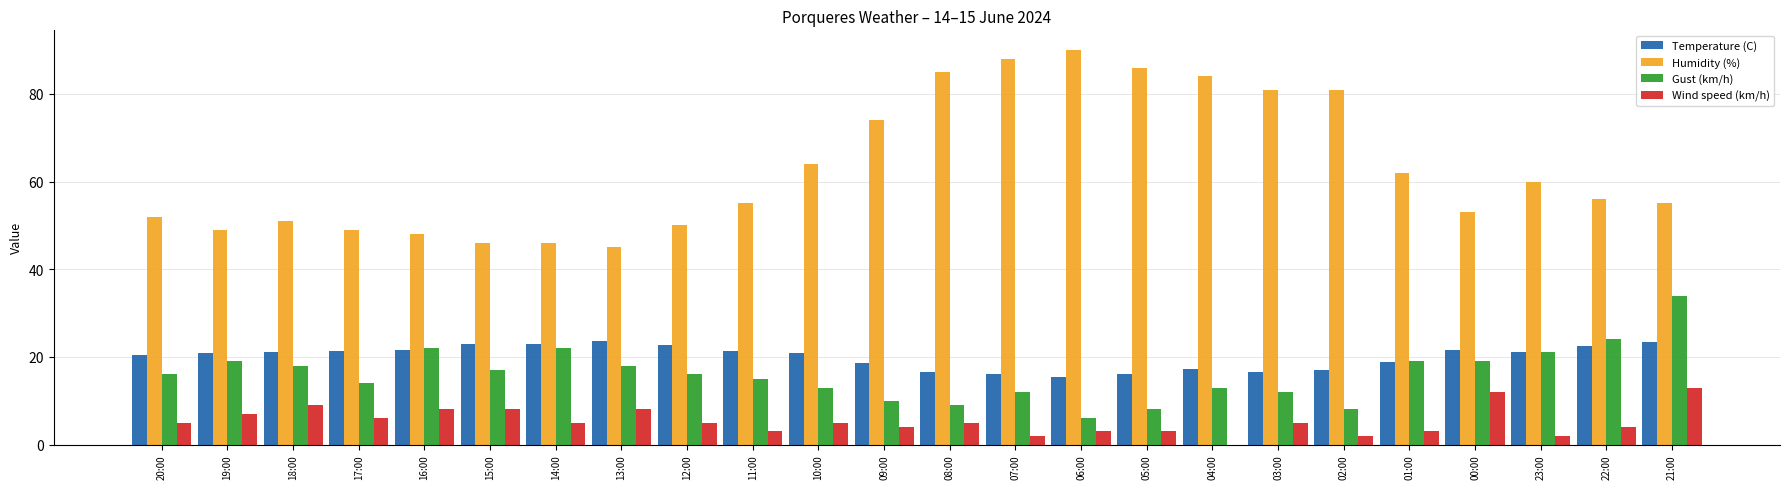

What is the total value across all series at 19:00?

95.8